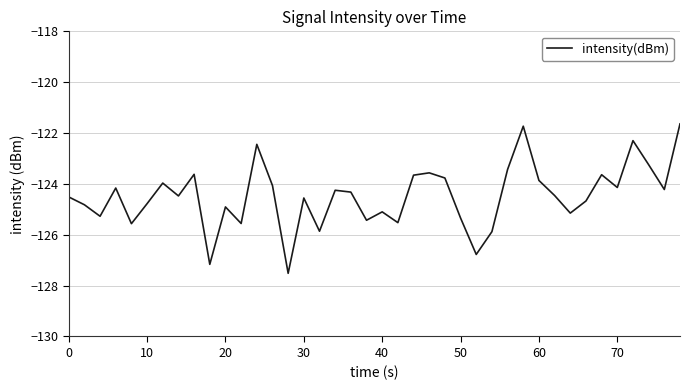

What is the minimum value shown in the chart?

-127.5